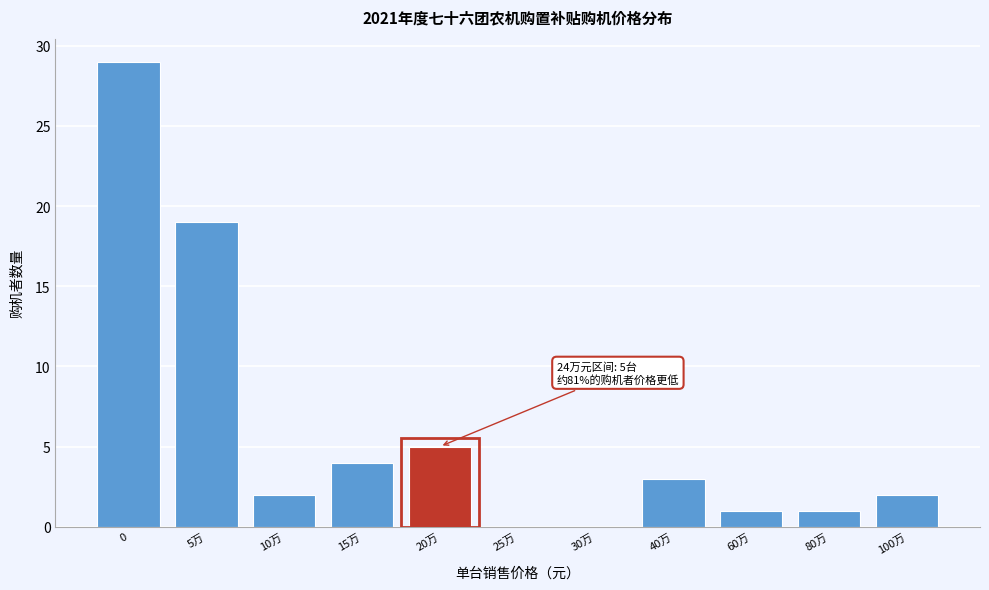

Reading left to right, what are all the values shown in this chart?

0=29	5万=19	10万=2	15万=4	20万=5	25万=0	30万=0	40万=3	60万=1	80万=1	100万=2